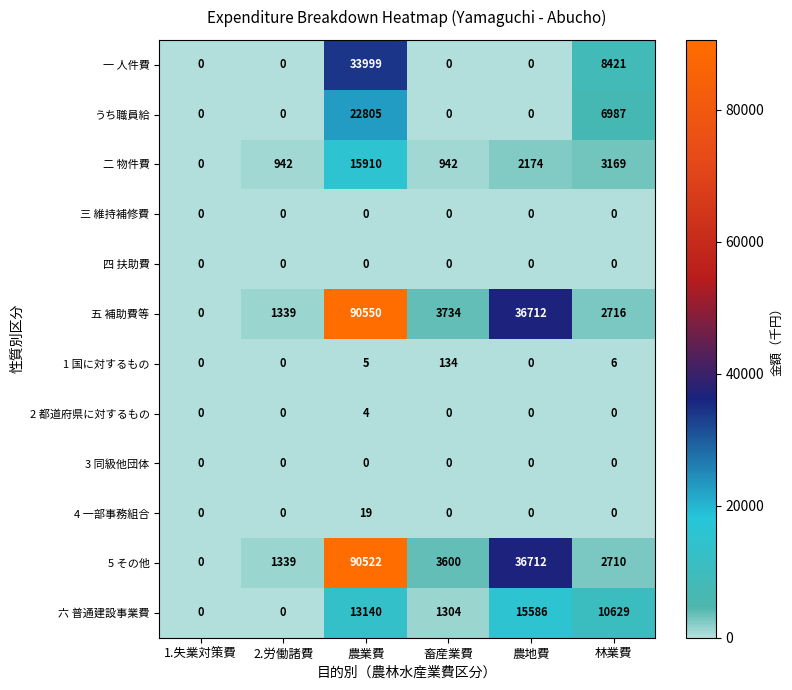

What is the total value across all series at 林業費?

34638